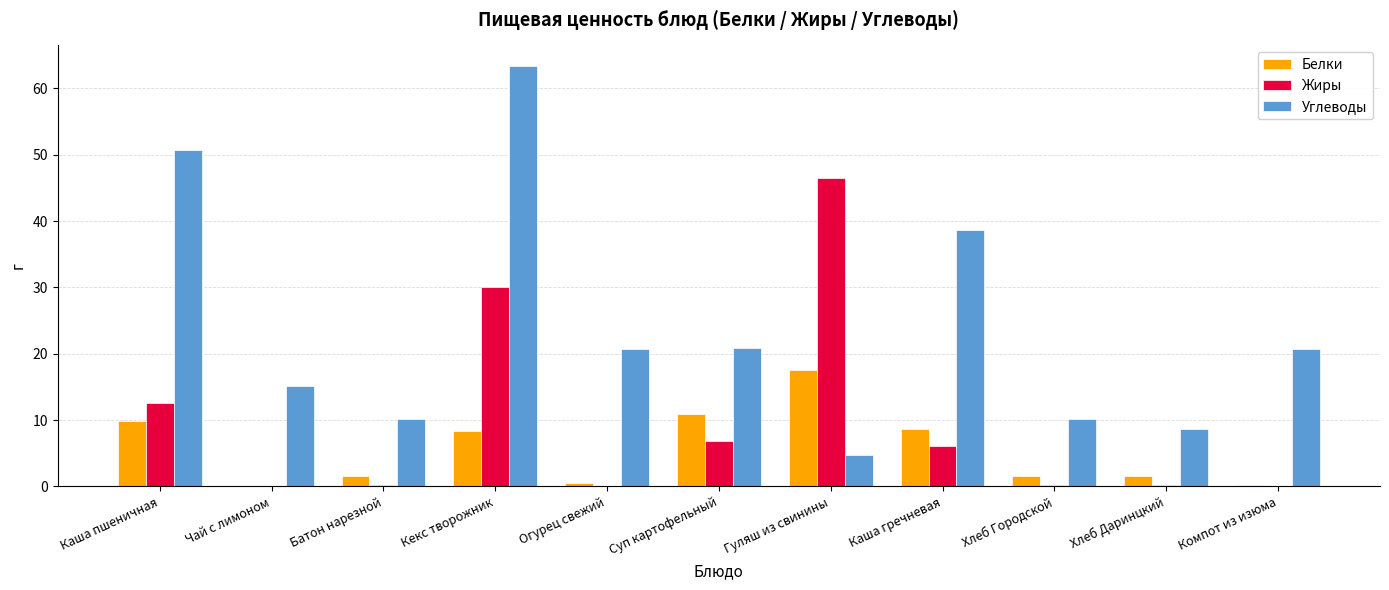

Which category has the highest value across all series?

Кекс творожник